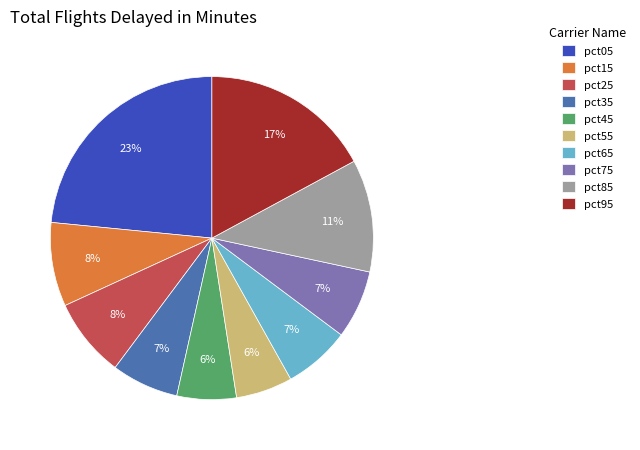

Which has a higher value, pct95 or pct45?

pct95